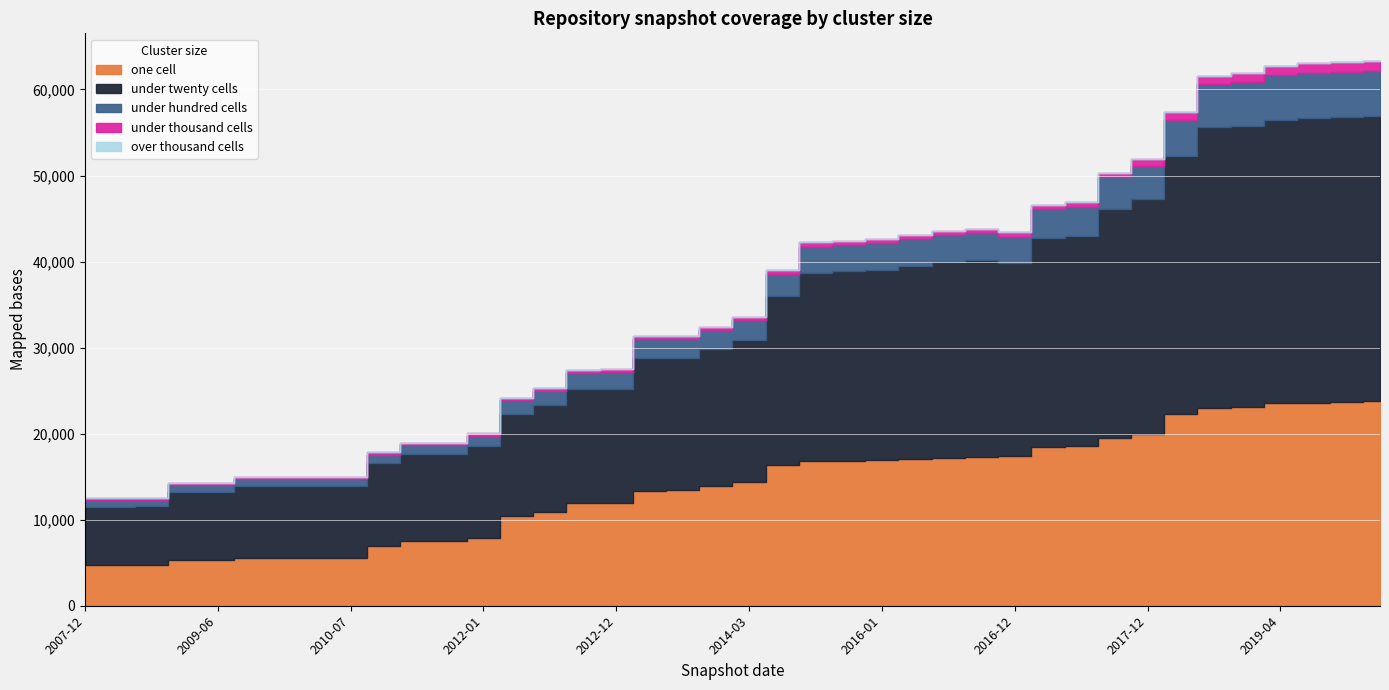

List the labels in order of under_twenty_cells value, largest first.

2019-10-09, 2020-01-01, 2019-07-01, 2019-04-06, 2019-01-01, 2018-09-28, 2018-04-09, 2017-12-22, 2017-10-12, 2017-07-24, 2017-04-12, 2016-10-07, 2016-07-04, 2016-04-05, 2016-12-27, 2016-01-04, 2015-10-01, 2015-04-09, 2014-09-08, 2014-03-28, 2013-09-10, 2013-02-20, 2013-05-21, 2012-12-11, 2012-10-31, 2012-07-13, 2012-03-26, 2012-01-18, 2011-06-10, 2011-09-05, 2010-11-17, 2009-09-25, 2009-12-16, 2010-04-01, 2010-07-26, 2009-04-06, 2009-06-17, 2008-10-10, 2008-04-01, 2007-12-19